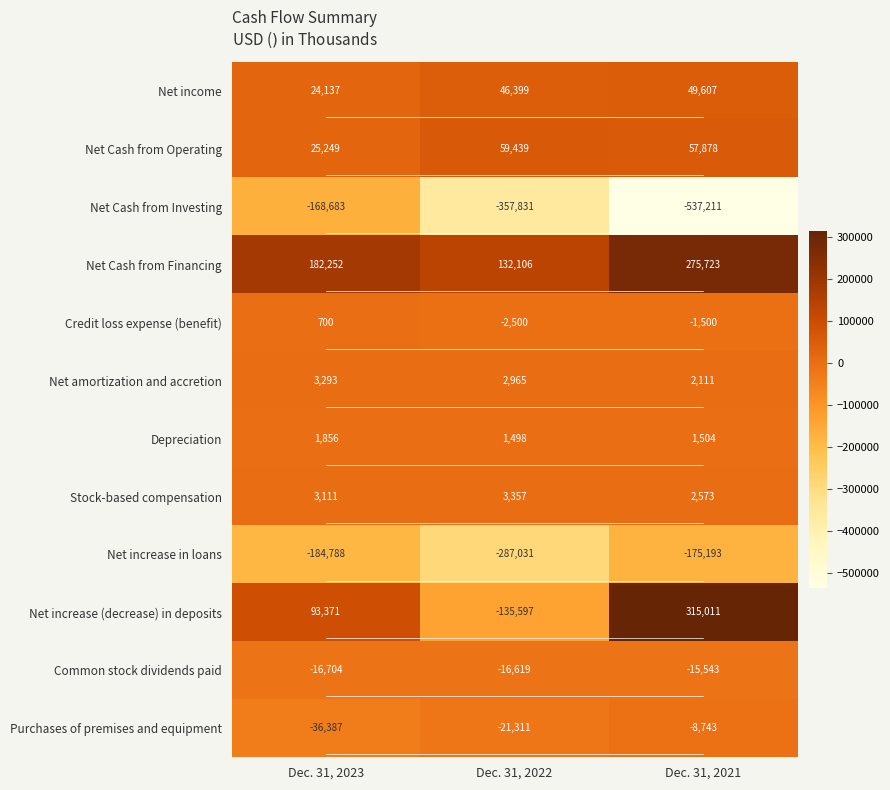

At how many categories does at least one series exceed 4142?

3